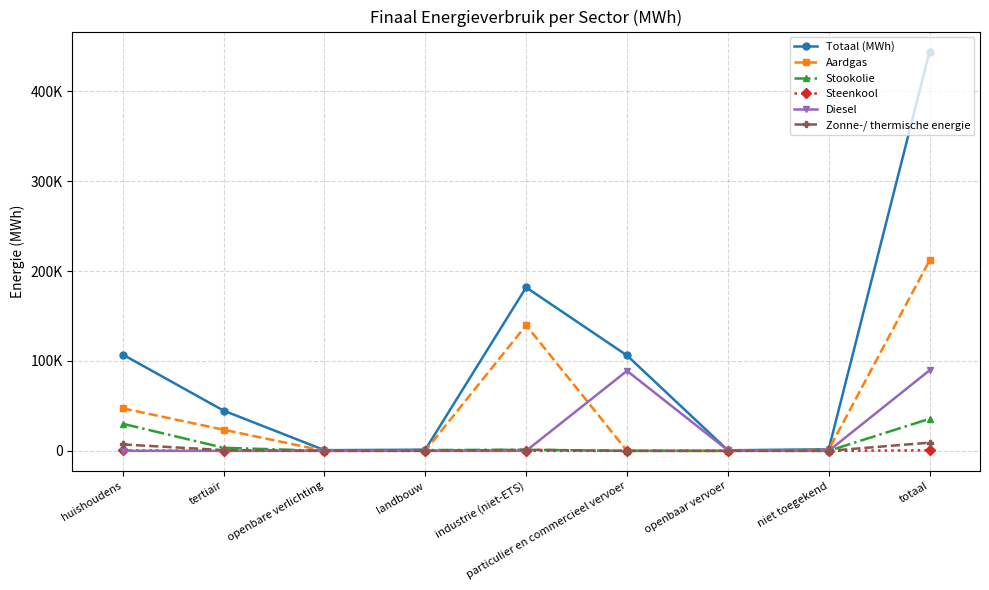

What are all the series names shown in the legend?

Totaal (MWh), Aardgas, Stookolie, Steenkool, Diesel, Zonne-/ thermische energie